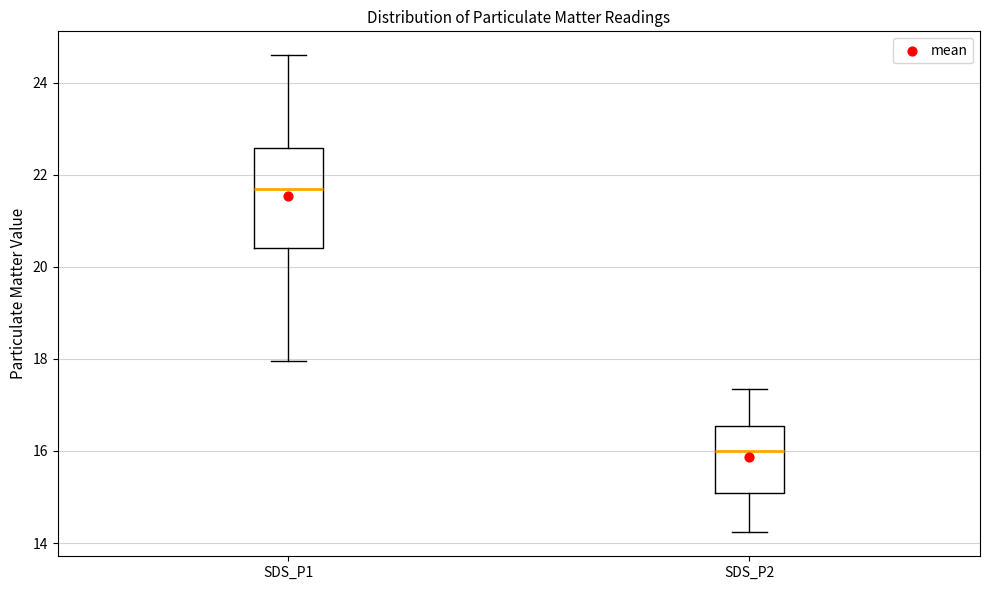

Reading left to right, transcribe this box plot: for each box, give where its median line is, the range the box spans, and where its two whiskers end, as read against the y-axis. The values are not printed on the chart, so give them approximately, as read against the axis.

SDS_P1: median 21.6, box 20.4 to 22.6, whiskers 18.0 to 24.6
SDS_P2: median 16.0, box 15.0 to 16.6, whiskers 14.2 to 17.4